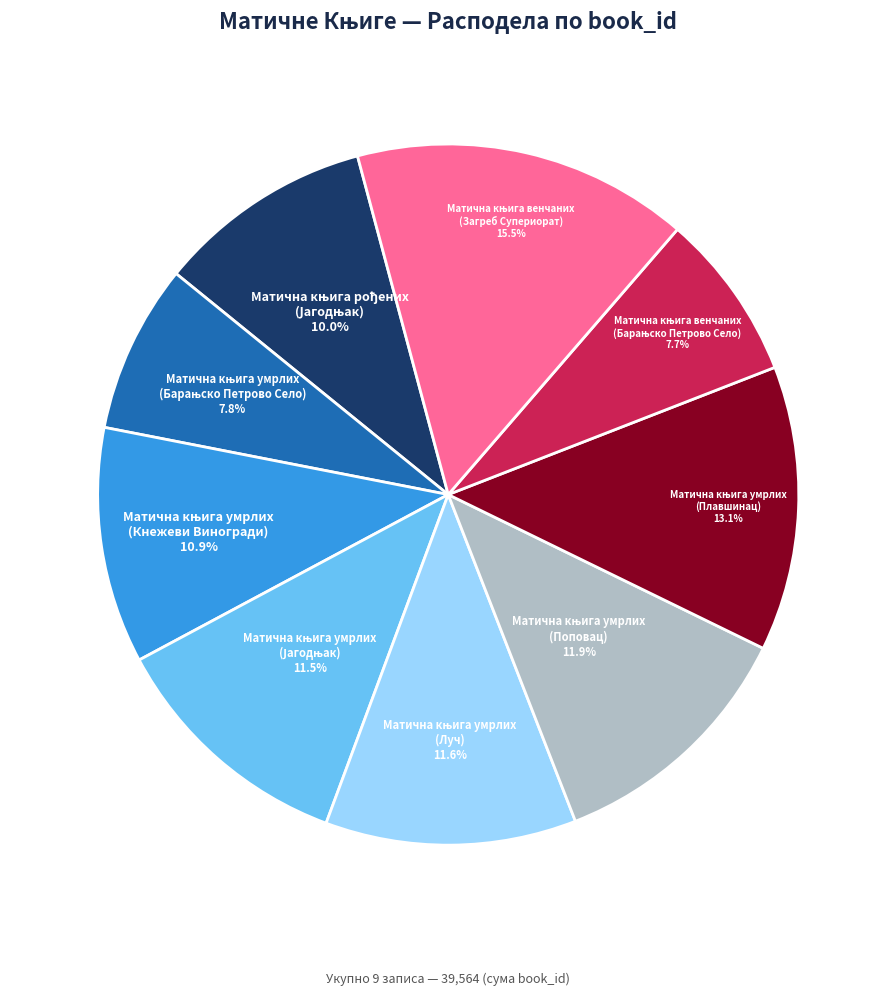

Is there any slice that represents more than half of the pie?

No